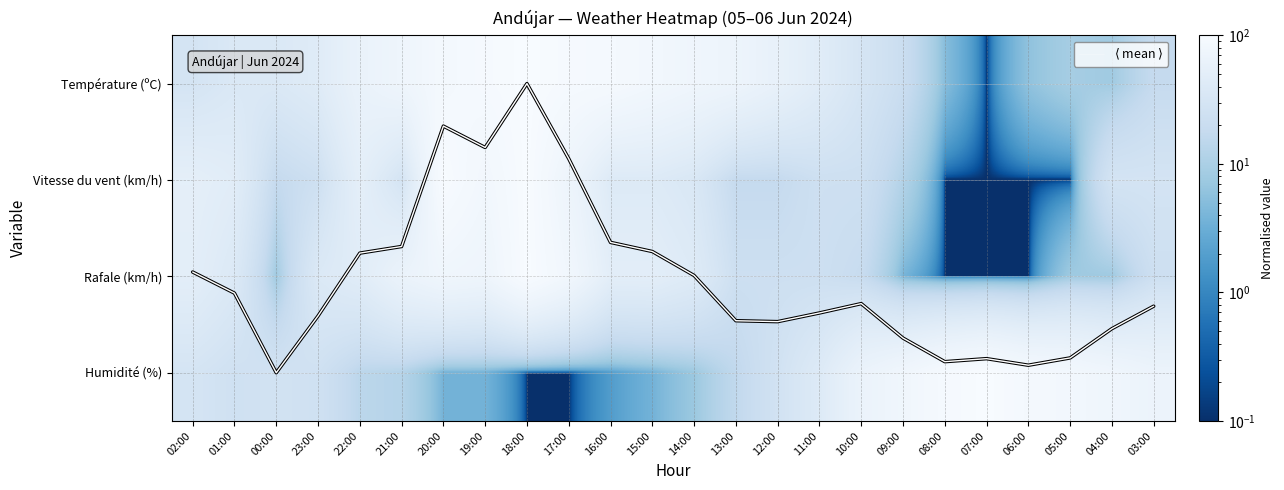

What is the spread (max minus min) of values at 08:00?

92.0